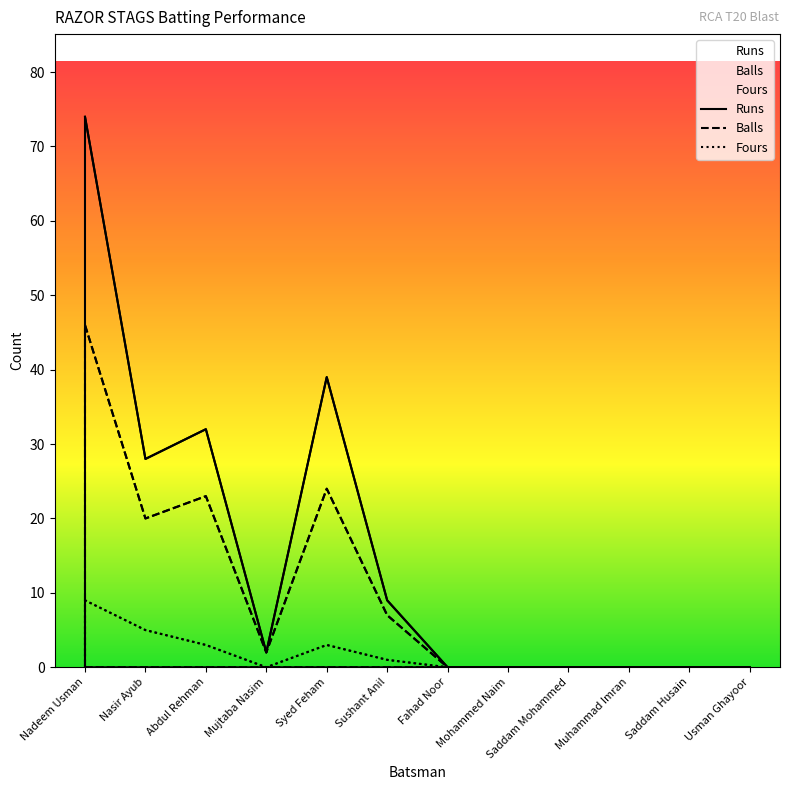

Which label corresponds to the largest value in the chart?

Nadeem Usman